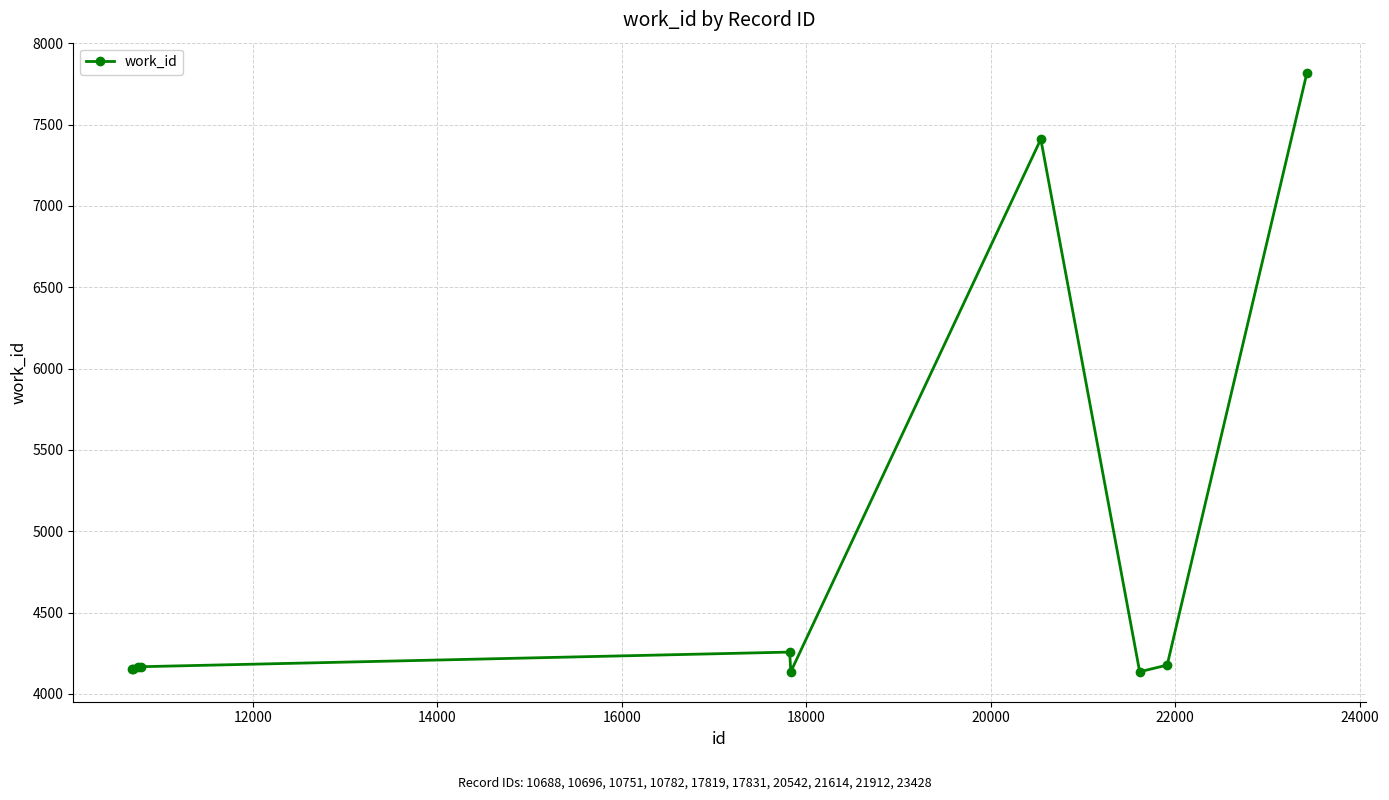

What is the sum of all values?

48576